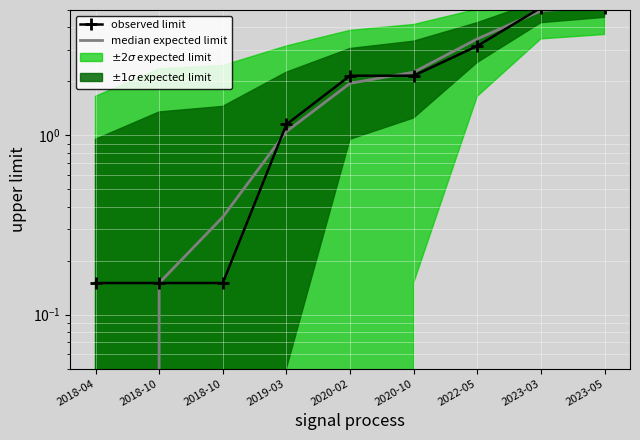

What is the label of the 2nd point from the right?

2023-03